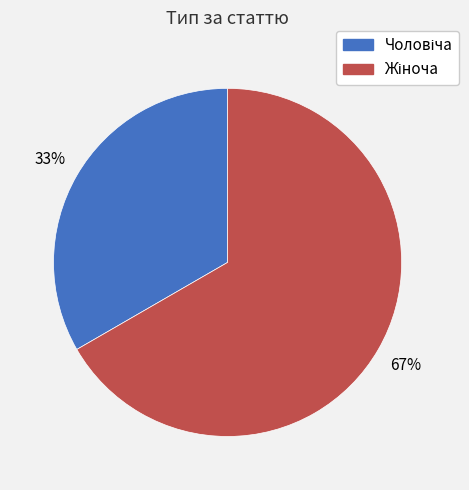

How many segments does this pie chart have?

2